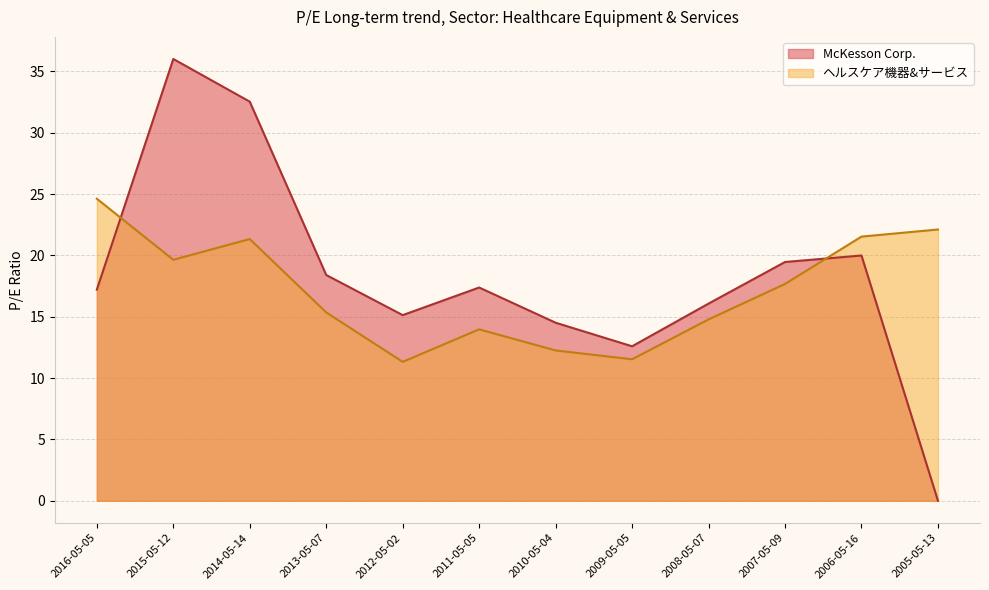

Does the chart have visible grid lines?

Yes